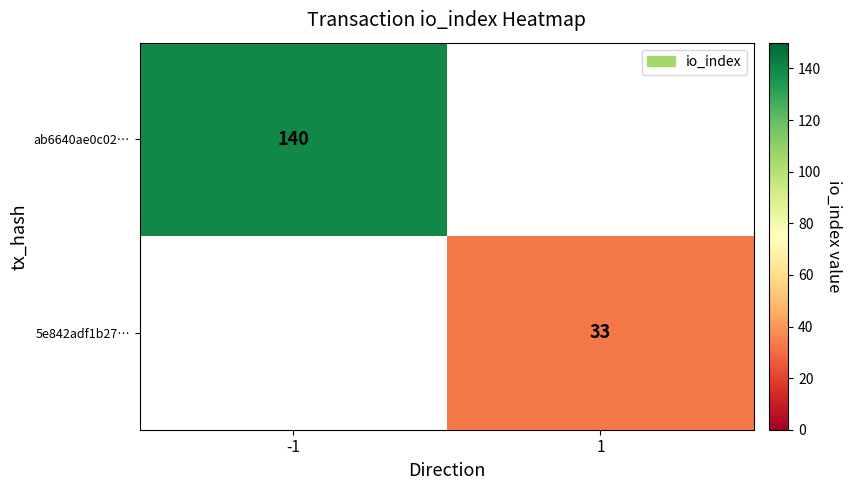

Is the value of 5e842adf1b27… at 1 greater than the value of ab6640ae0c02… at -1?

No